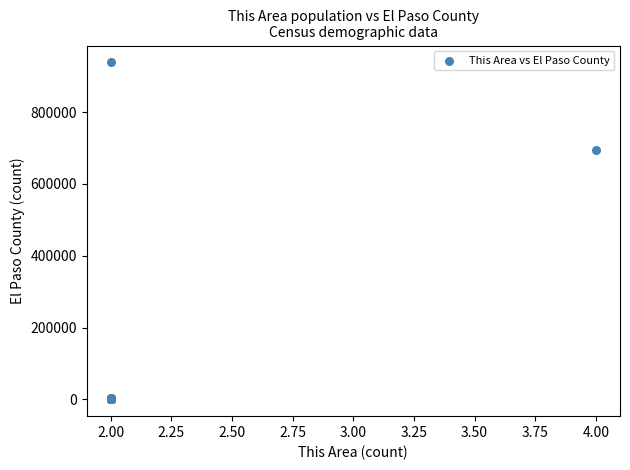

What Y value in the scatter plot is closest to 469269?

693622